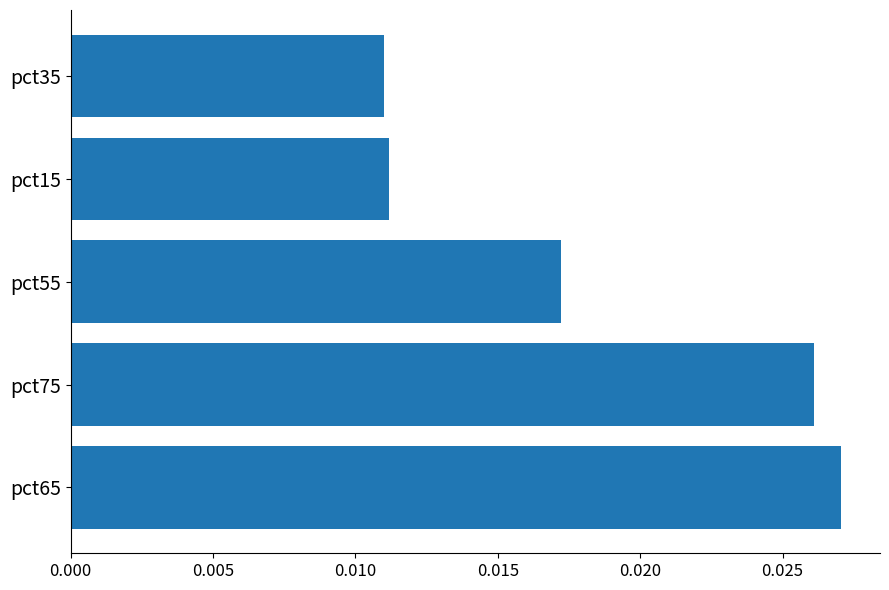

Which category has the highest value across all series?

pct65